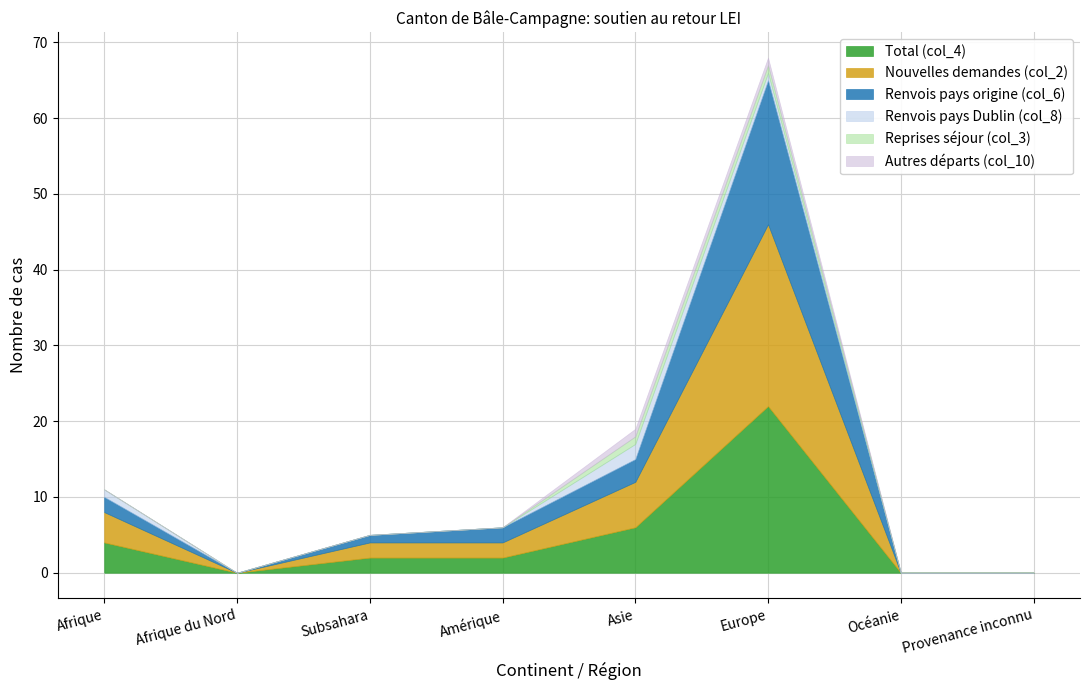

At Europe, list the series in order from largest to smallest.

Nouvelles demandes (col_2), Total (col_4), Renvois pays origine (col_6), Renvois pays Dublin (col_8), Reprises séjour (col_3), Autres départs (col_10)